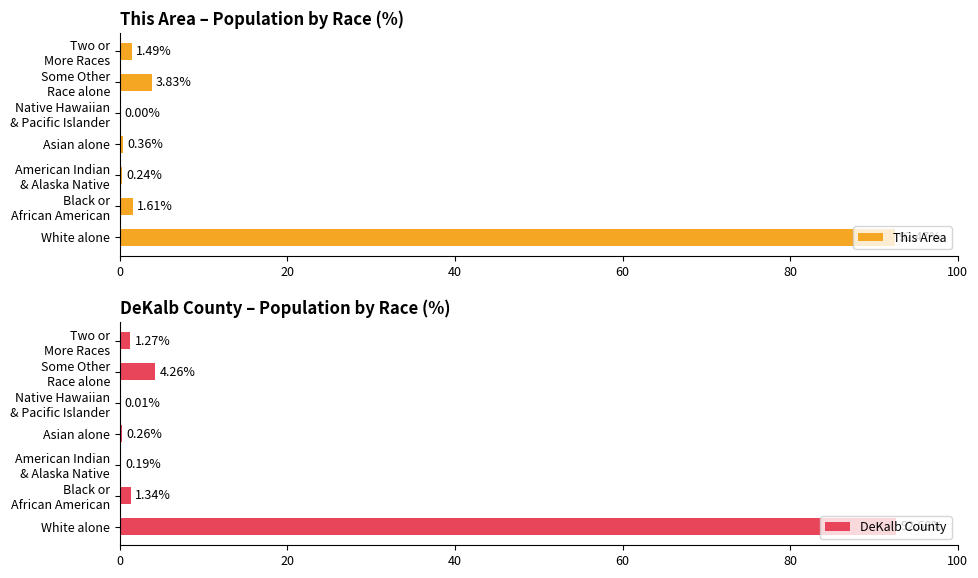

Which series has the largest total across all categories?

This Area